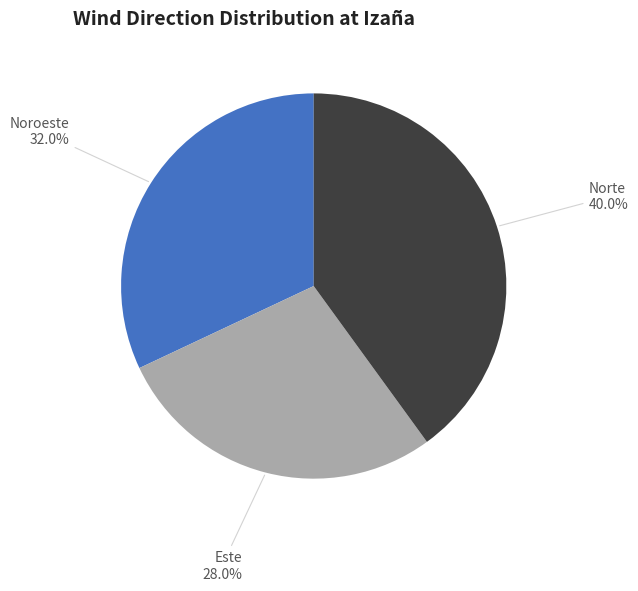

Does any single category account for the majority?

No